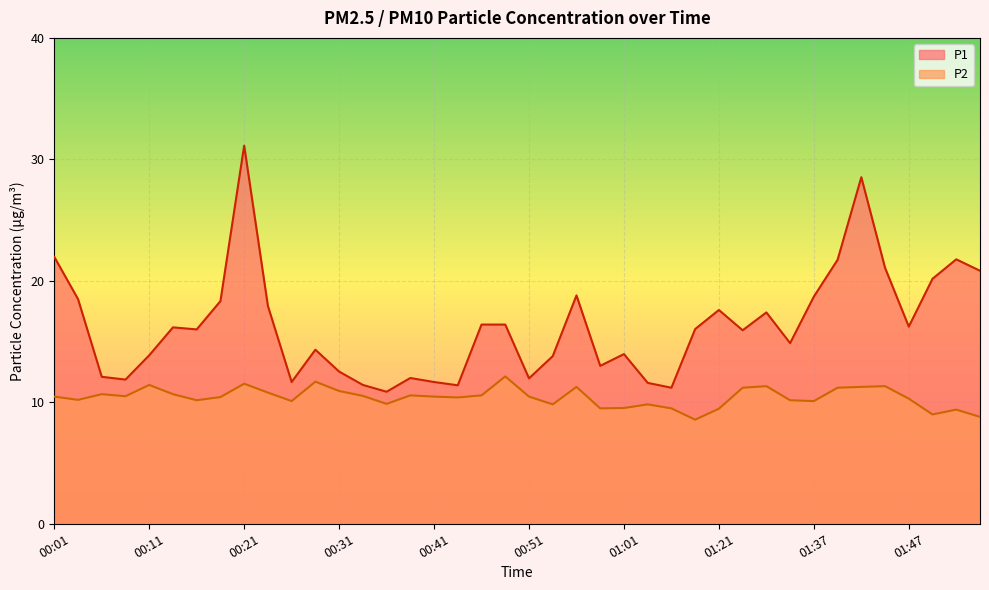

What is the maximum value for P1?

31.1